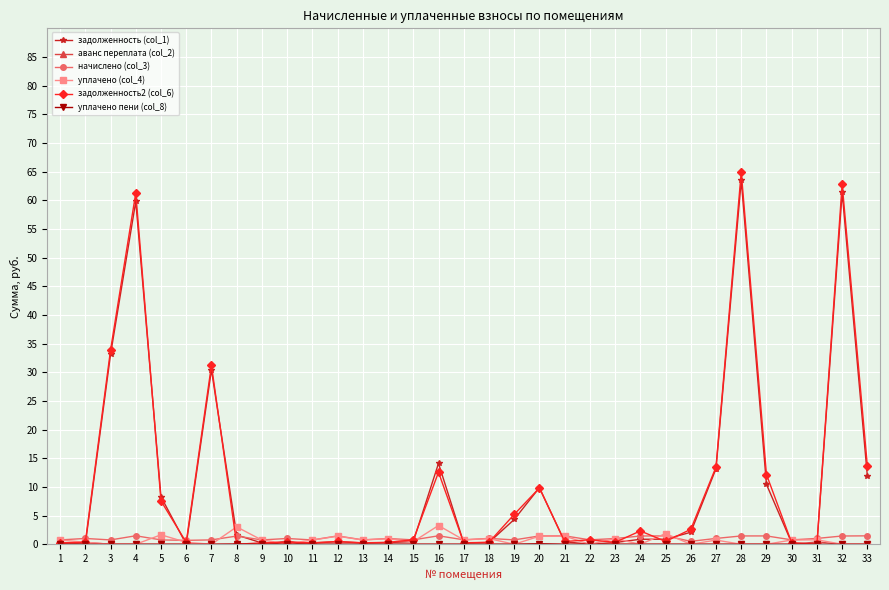

How many lines are shown in the chart?

6